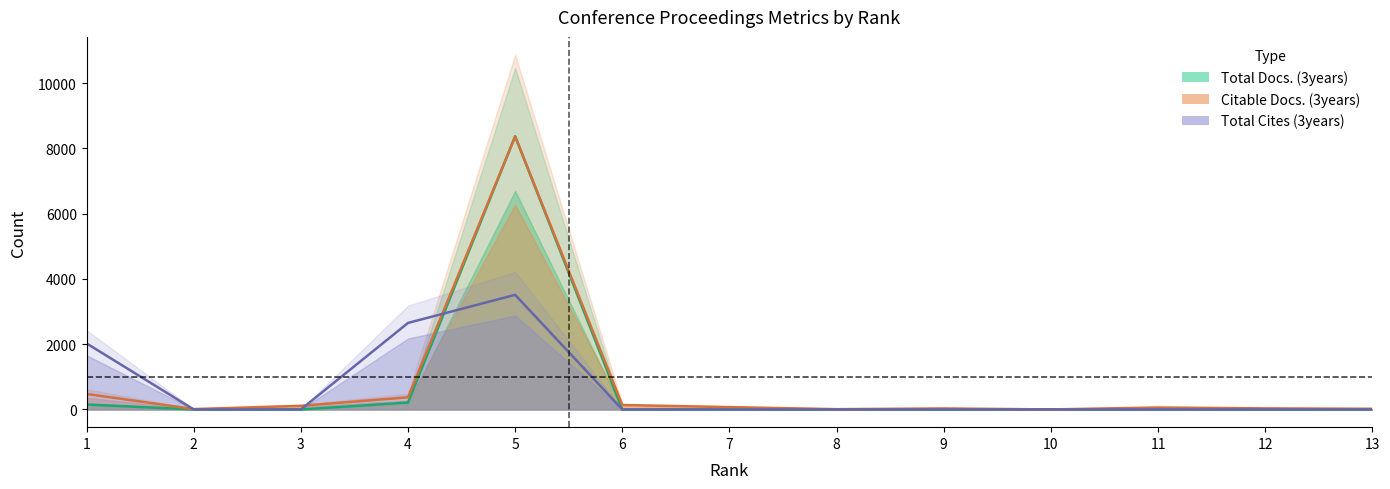

At which category does Total Docs. (3years) reach its first local peak?

5